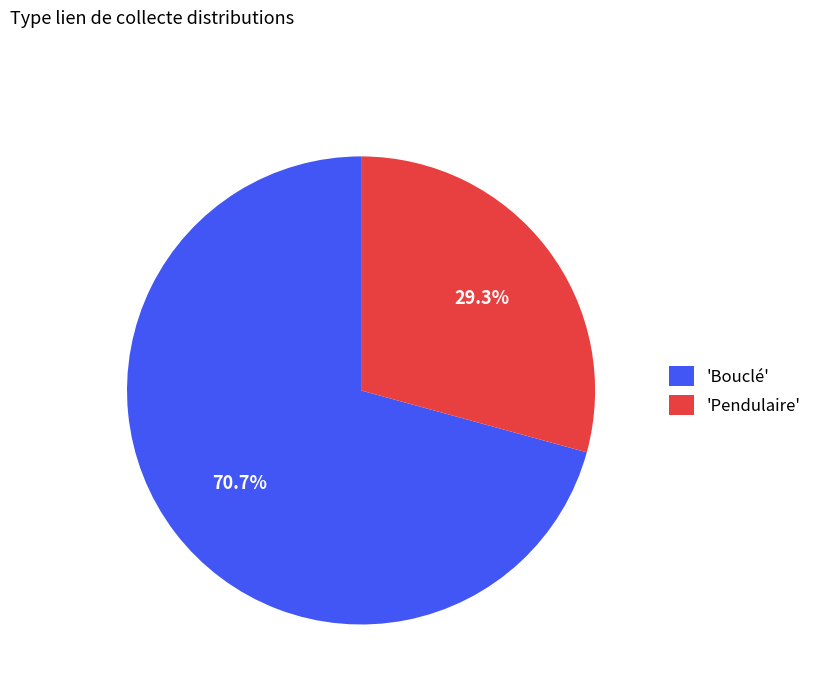

Between 'Bouclé' and 'Pendulaire', which is larger?

'Bouclé'